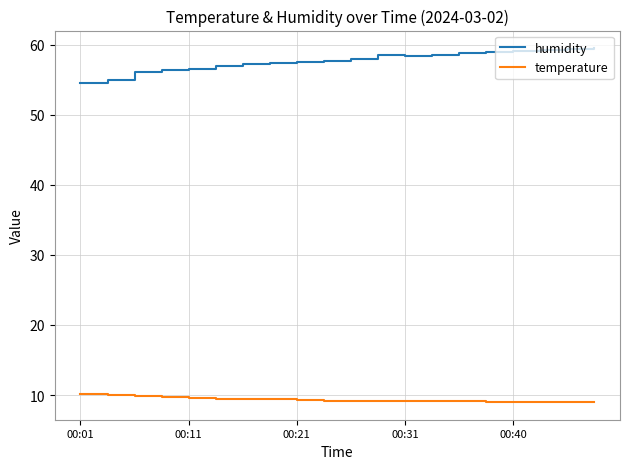

Count the number of data series in this chart.

2